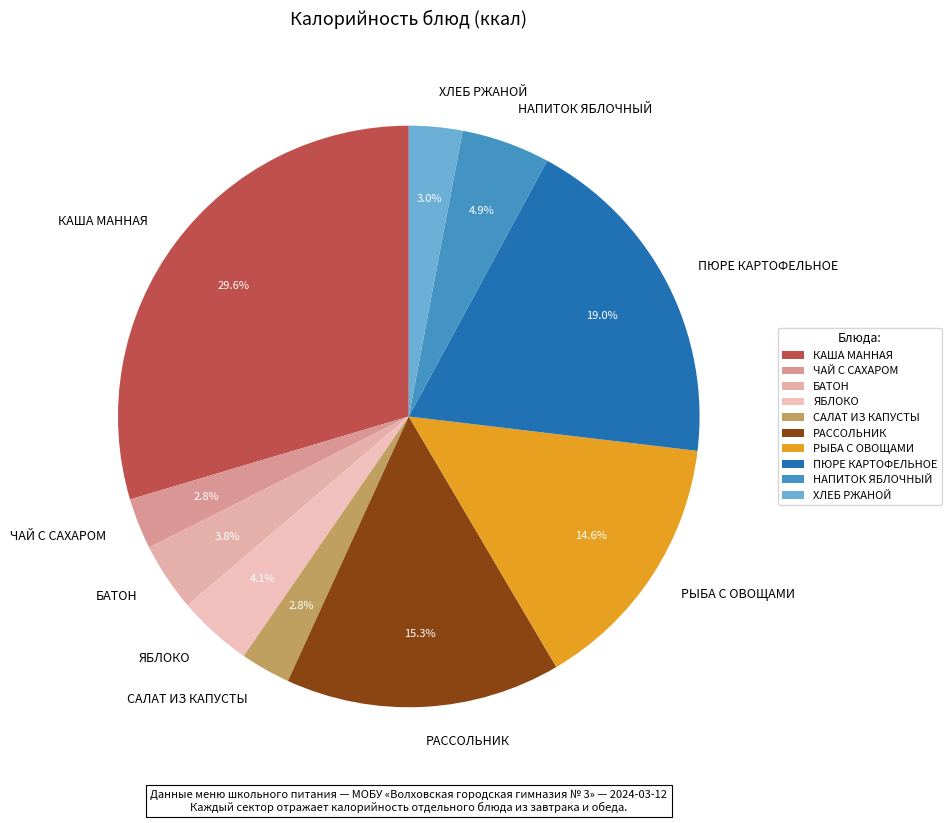

Is it true that ХЛЕБ РЖАНОЙ is 3% of the pie?

True